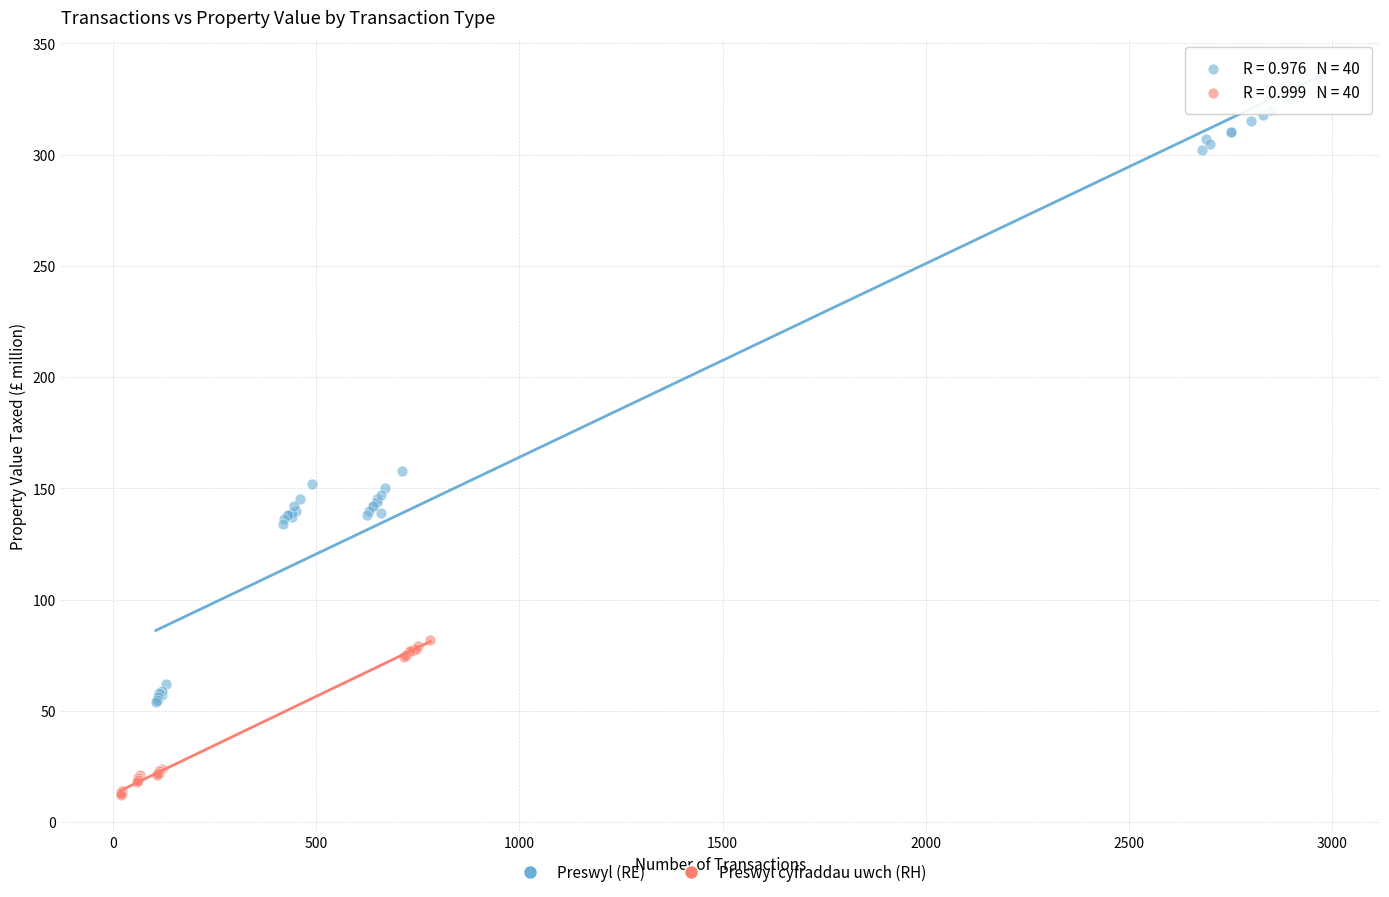

What are all the series names shown in the legend?

Preswyl (RE), Preswyl cyfraddau uwch (RH)